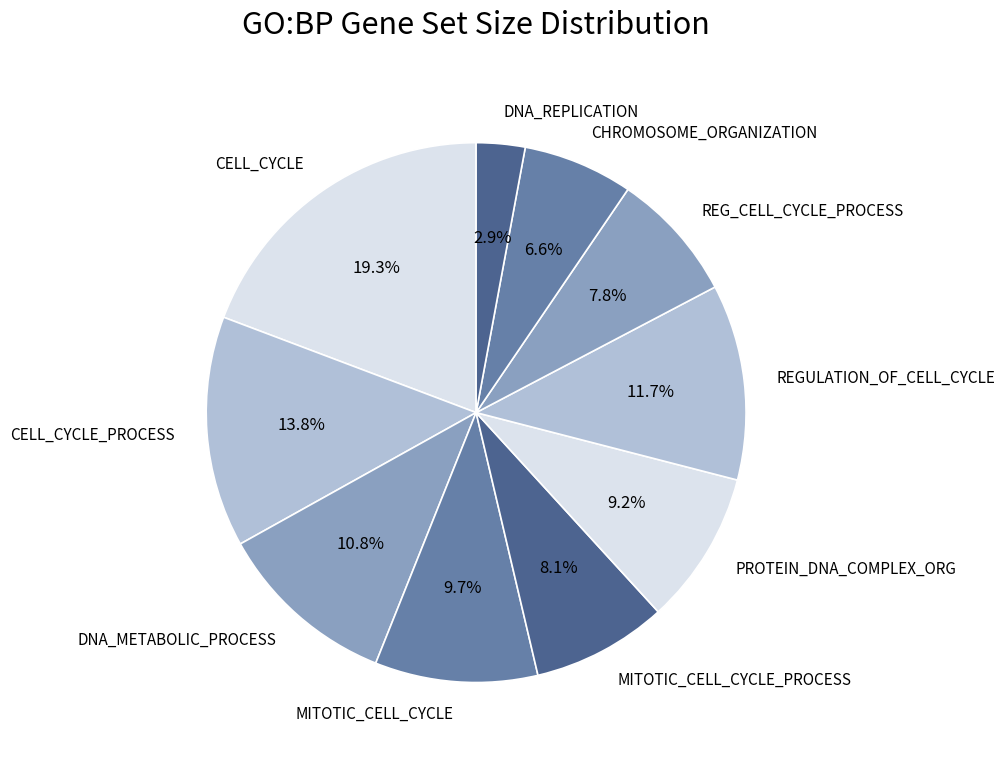

What is the total percentage of REG_CELL_CYCLE_PROCESS and CELL_CYCLE_PROCESS?

21.6%